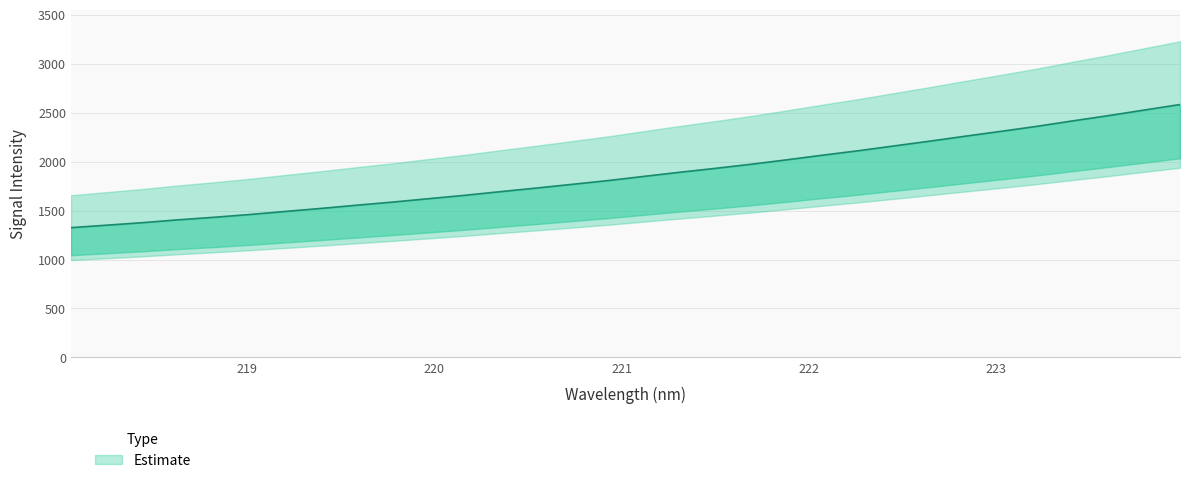

List the labels in order of value, smallest first.

218.0596, 218.2508, 218.442, 218.6332, 218.8244, 219.0156, 219.2067, 219.3979, 219.589, 219.7801, 219.9712, 220.1623, 220.3533, 220.5444, 220.7354, 220.9264, 221.1174, 221.3083, 221.4993, 221.6902, 221.8812, 222.0721, 222.263, 222.4538, 222.6447, 222.8355, 223.0264, 223.2172, 223.408, 223.5987, 223.7895, 223.9802